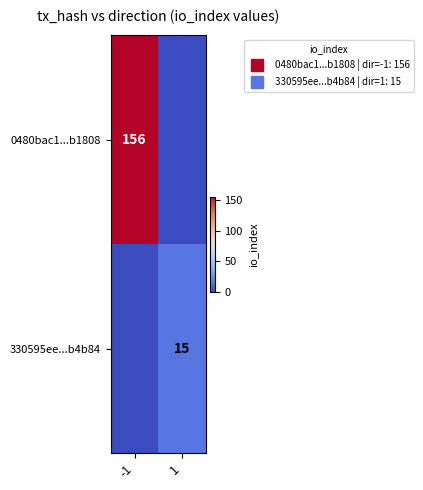

Between -1 and 1, which series saw the biggest shift?

0480bac1...b1808